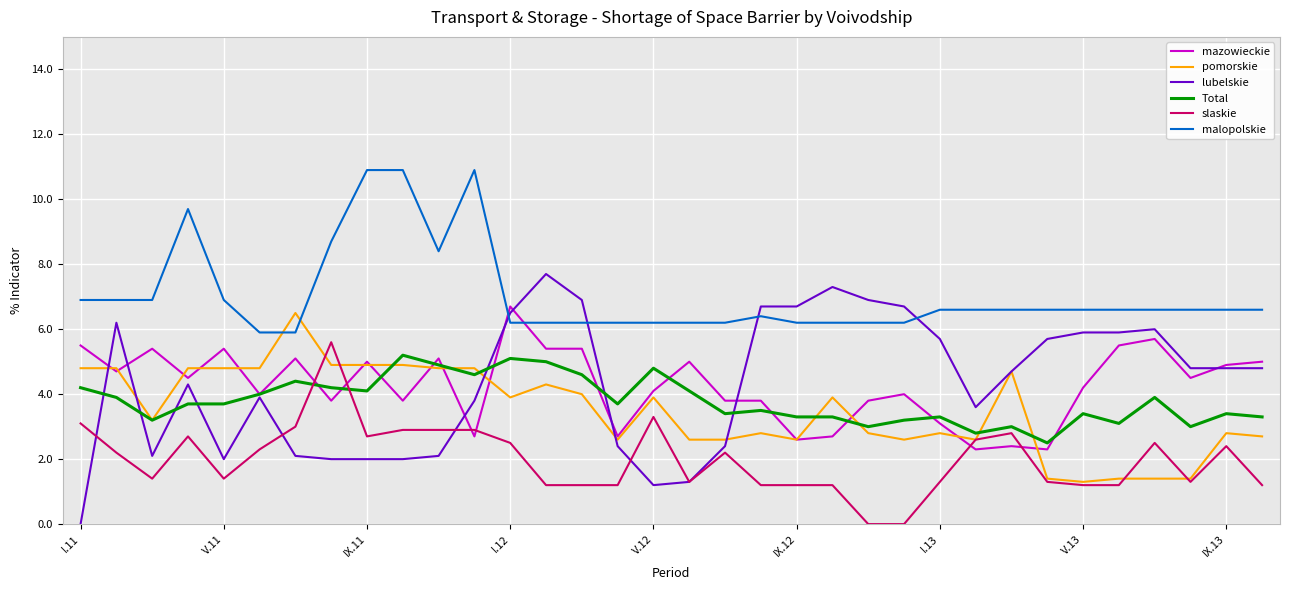

Which series has the largest total across all categories?

malopolskie